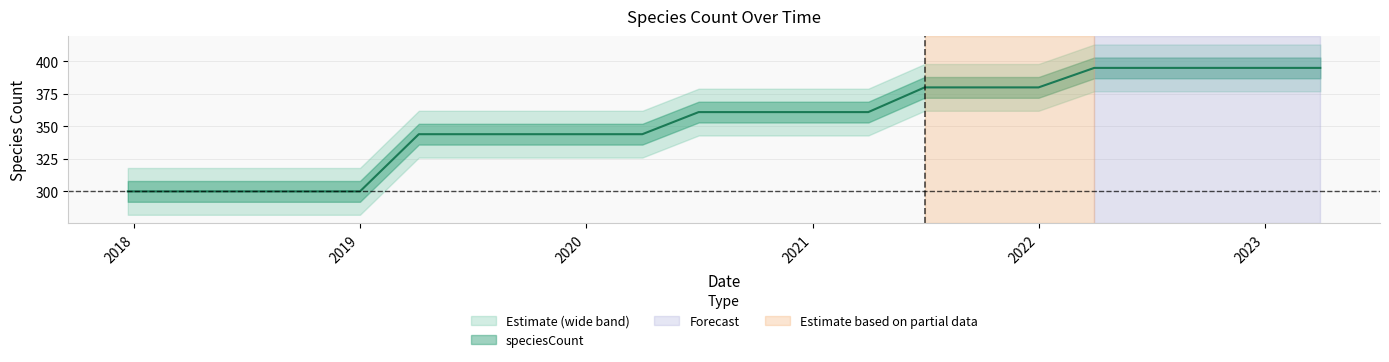

What is the sum of the values at 2020-01-01 and 2022-10-01?

739